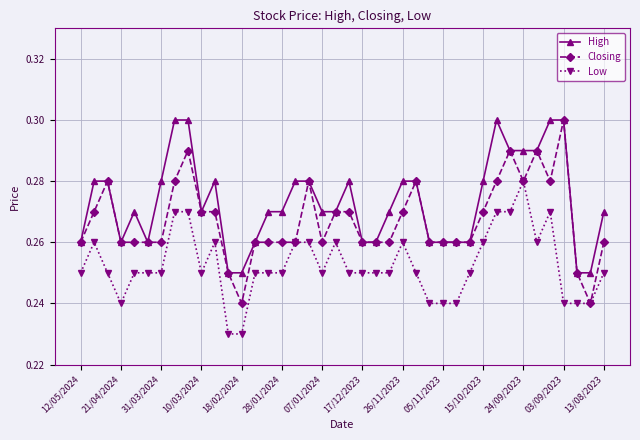

True or false: High has more than 2 points higher than both neighbors.

True